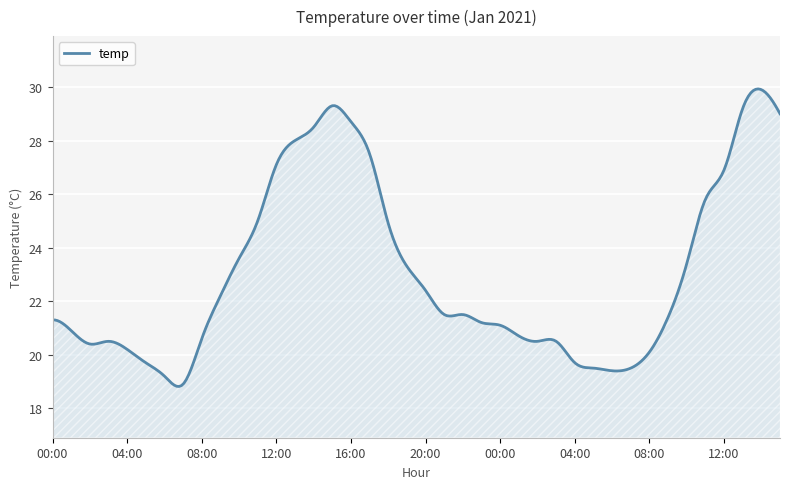

What is the maximum value shown in the chart?

29.9